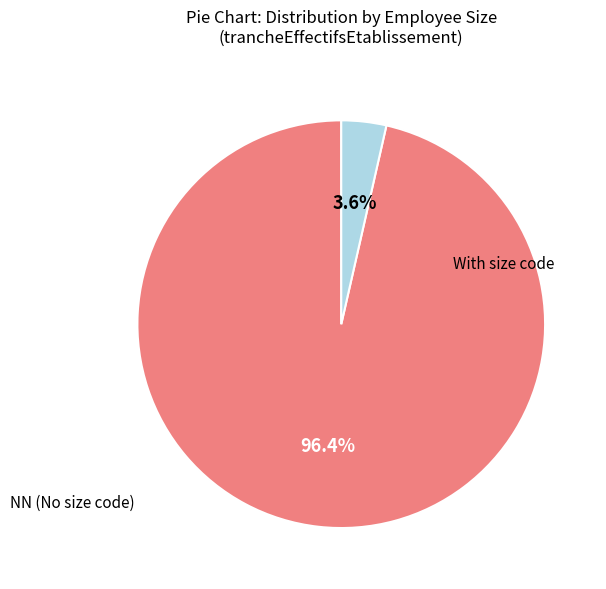

Is there a majority slice in this chart?

Yes